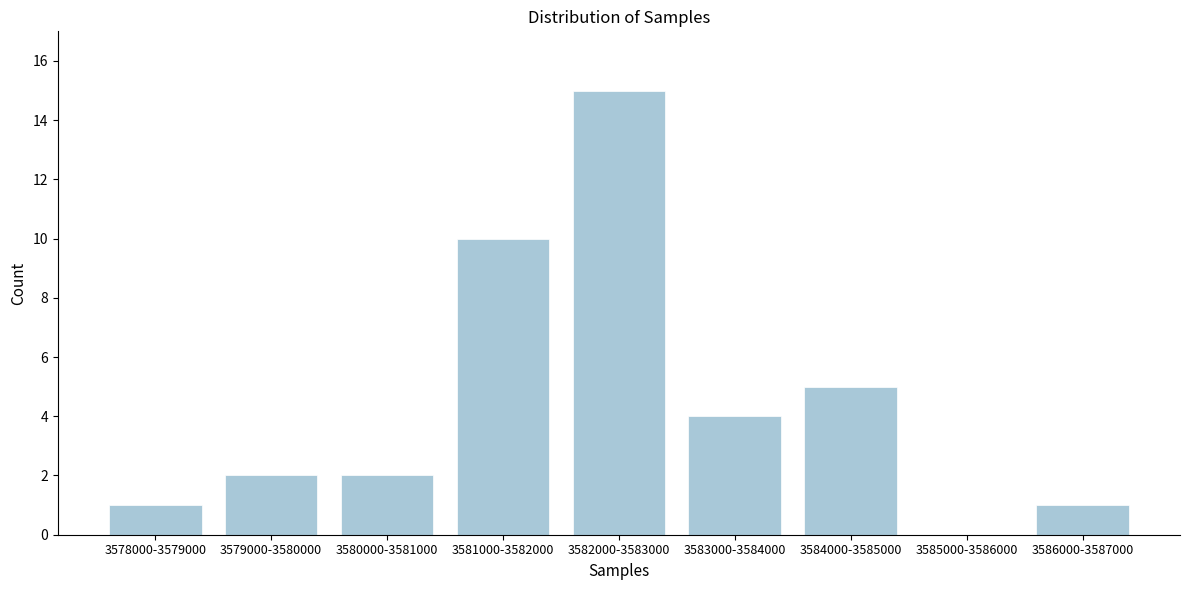

Reading left to right, extract all data points from this chart.

3578000-3579000=1	3579000-3580000=2	3580000-3581000=2	3581000-3582000=10	3582000-3583000=15	3583000-3584000=4	3584000-3585000=5	3585000-3586000=0	3586000-3587000=1